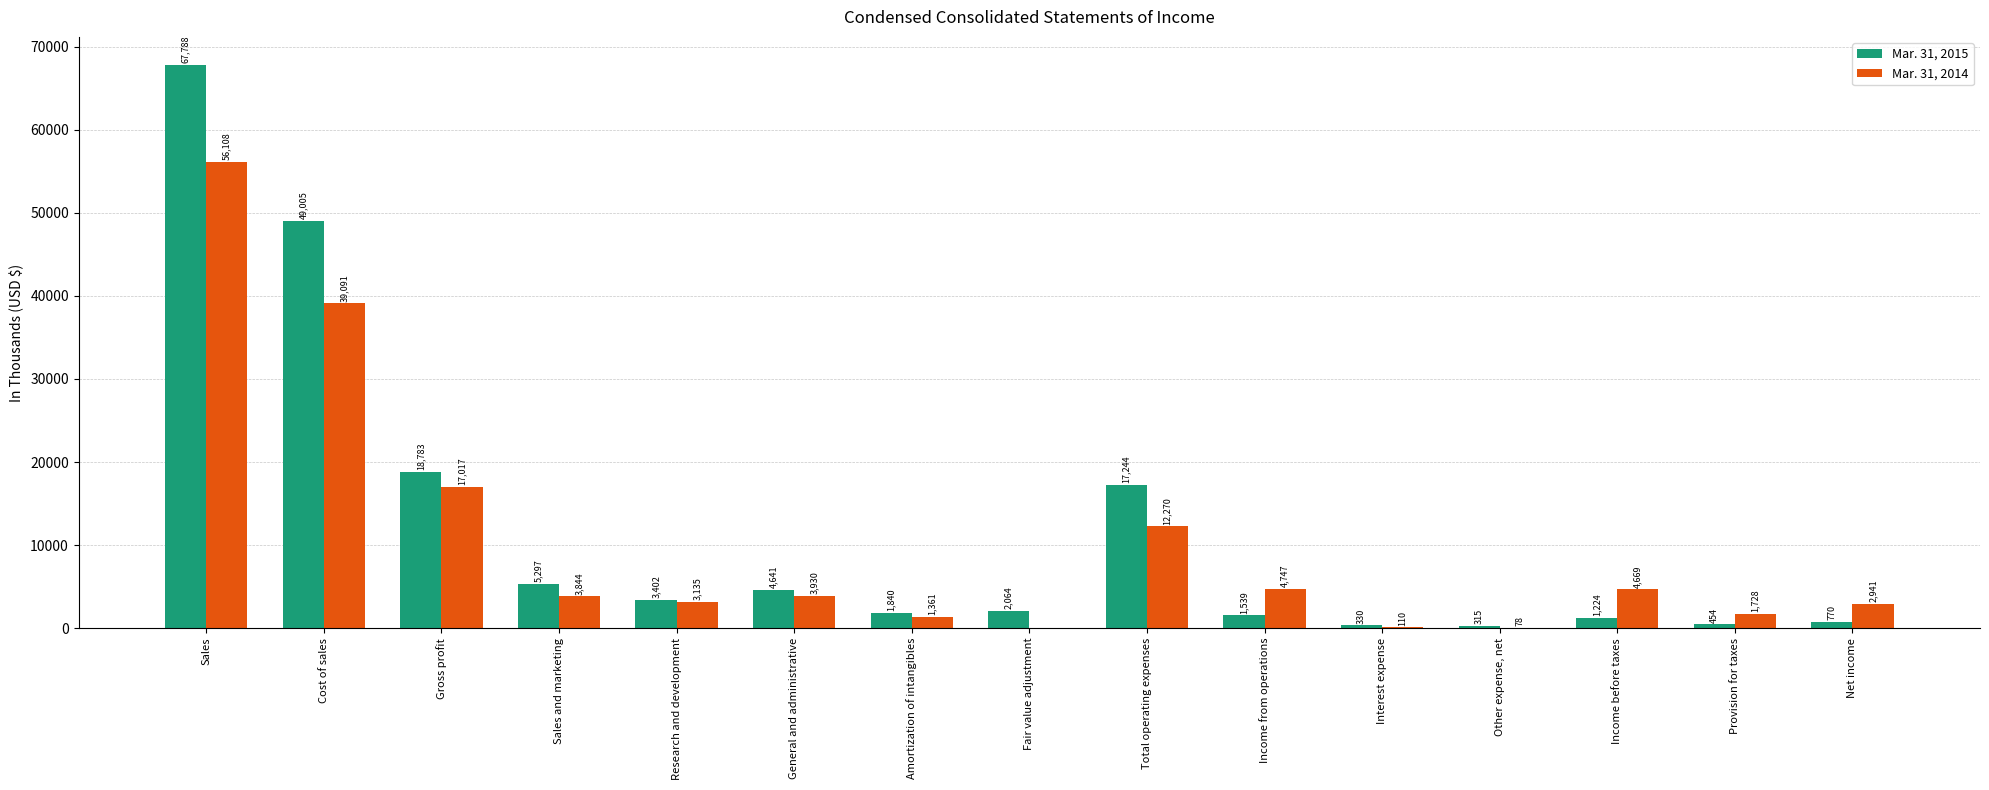

What value does the Mar. 31, 2014 series have at Amortization of intangibles?

1361